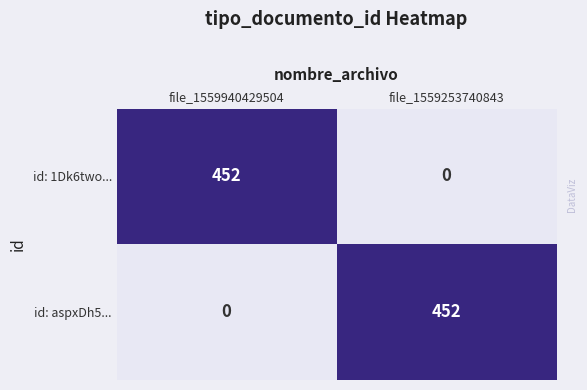

What is the spread (max minus min) of values at file_1559253740843?

452